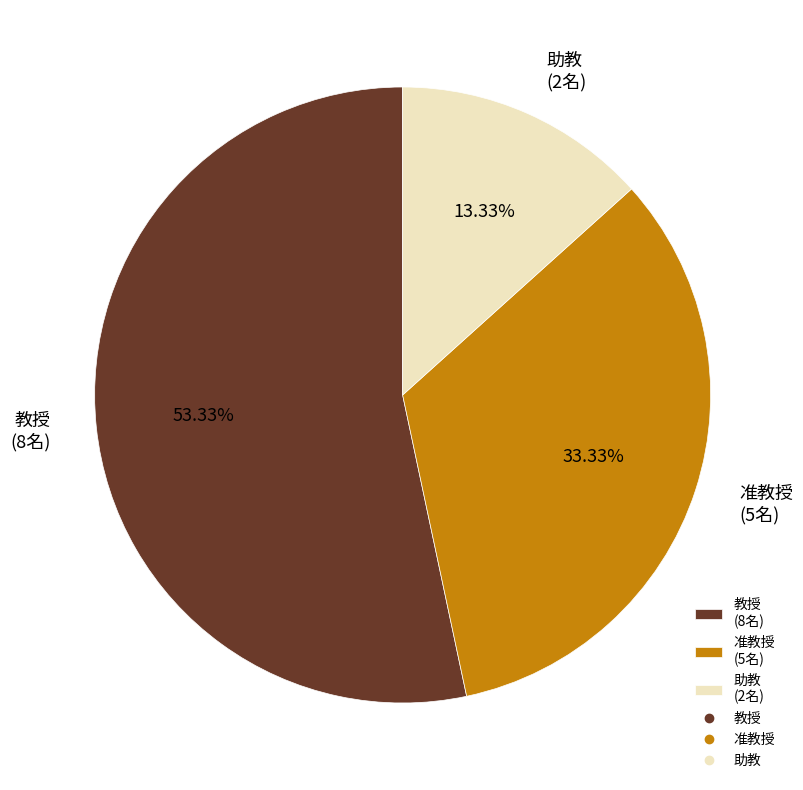

Rank the categories by value from lowest to highest.

助教, 准教授, 教授